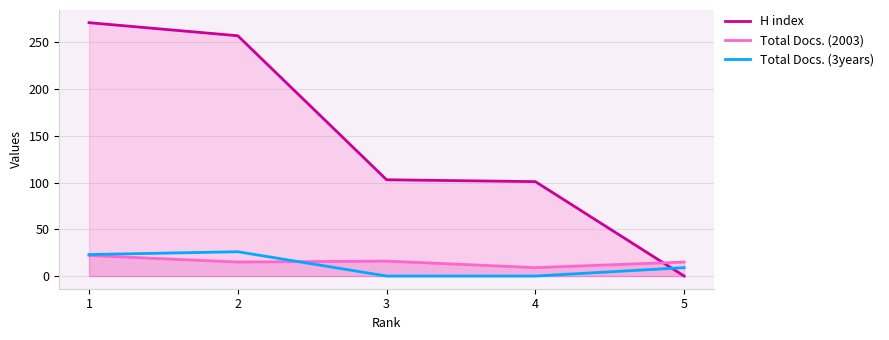

Where does the Total Docs. (2003) series first go above 15?

1